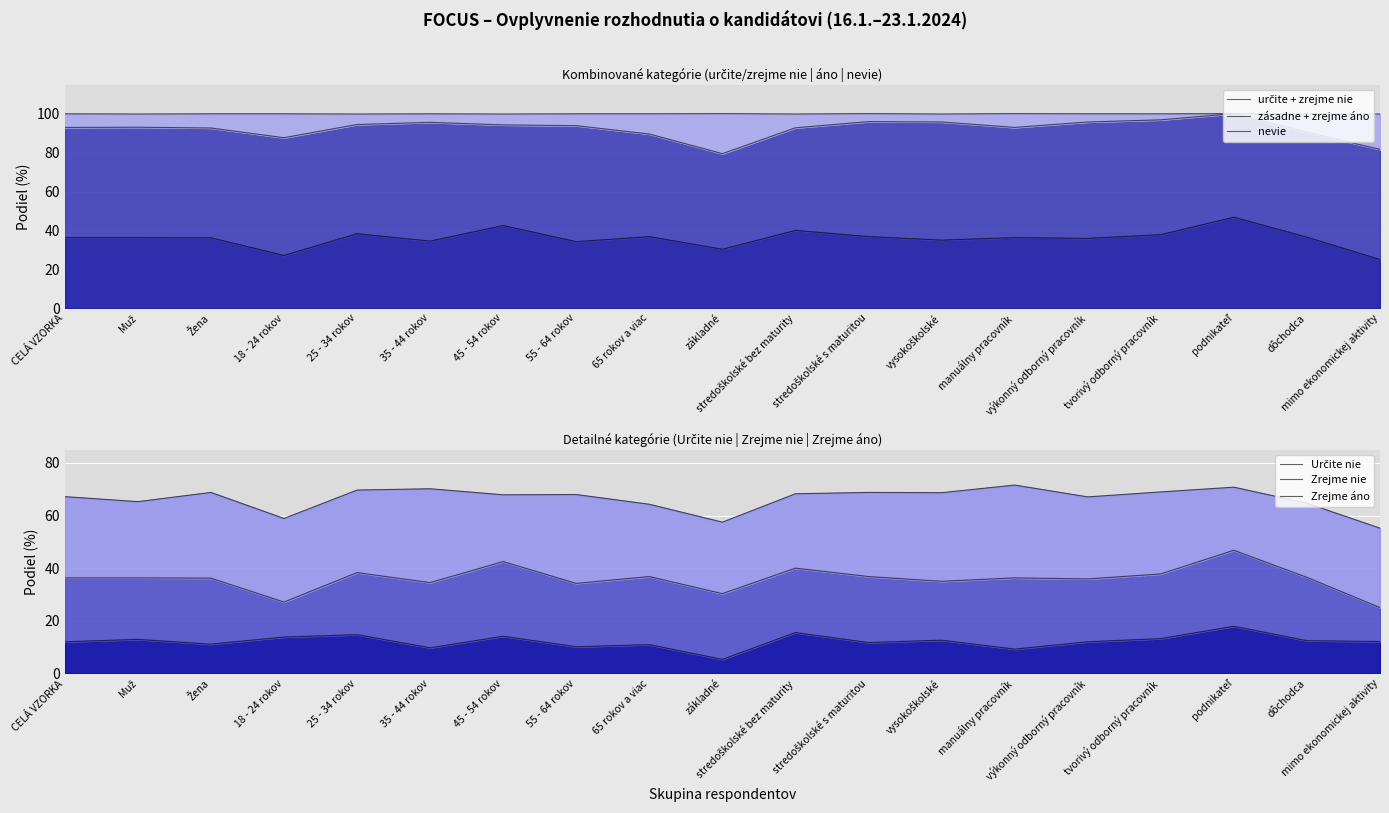

How many values in the nevie series are below 100?

6